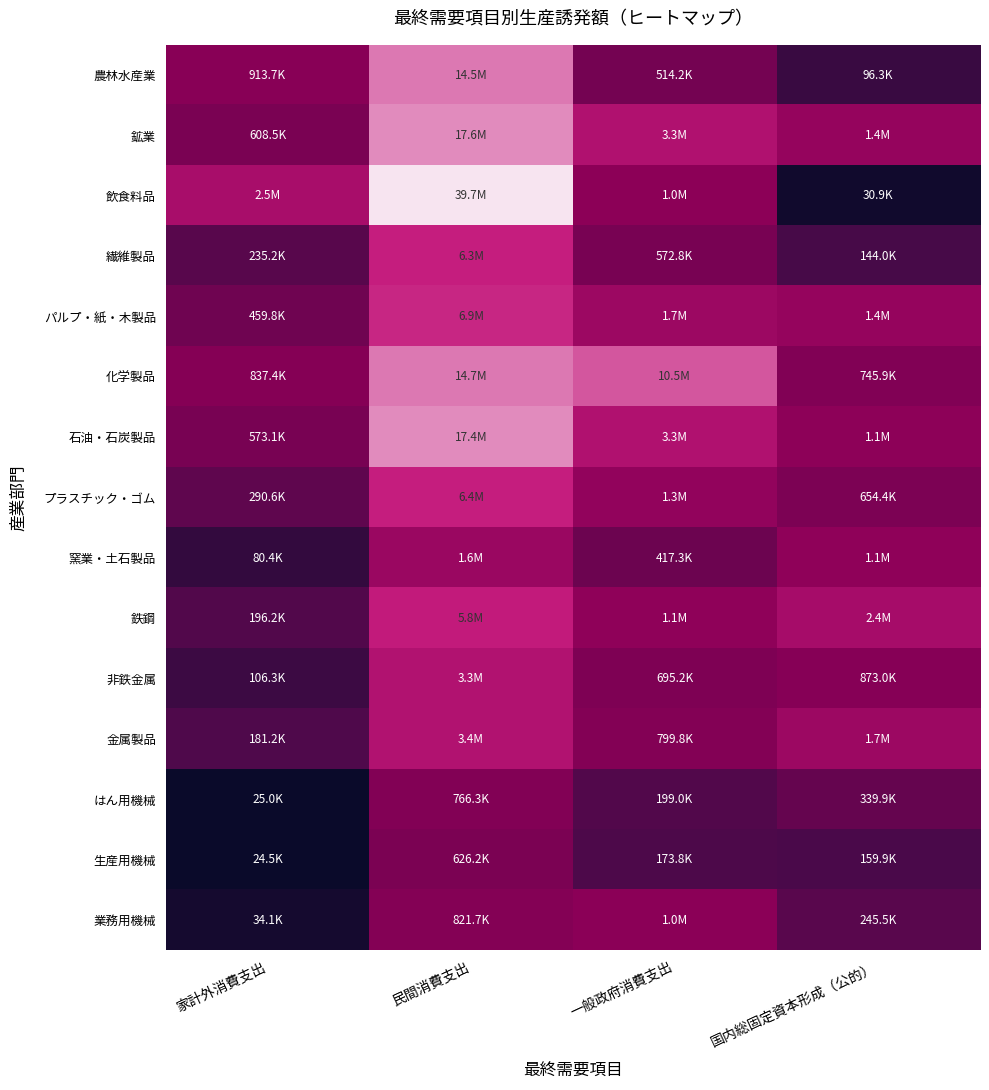

What is the maximum value shown in the chart?

17.5